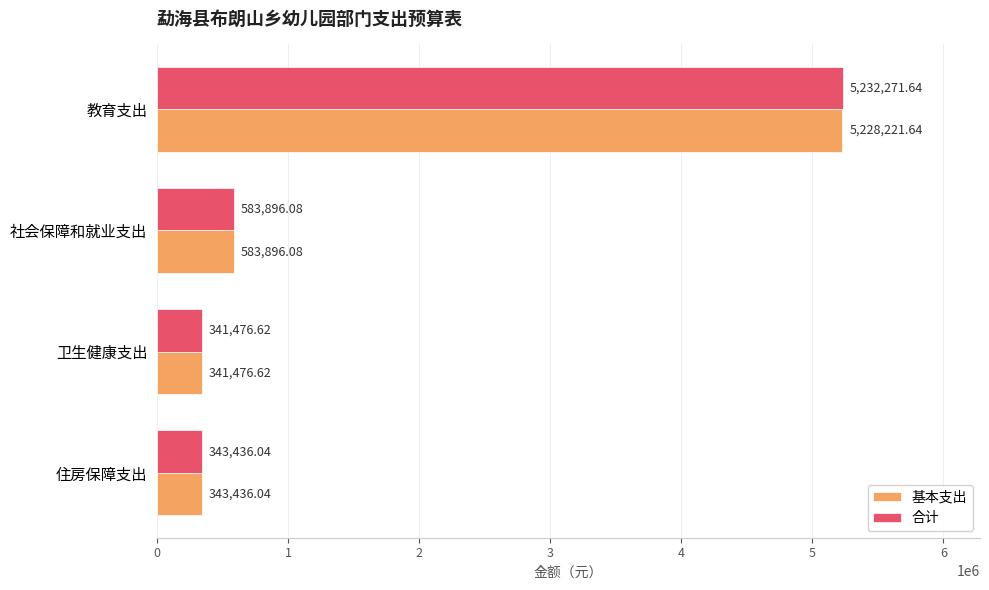

Which series has the widest spread of values?

合计